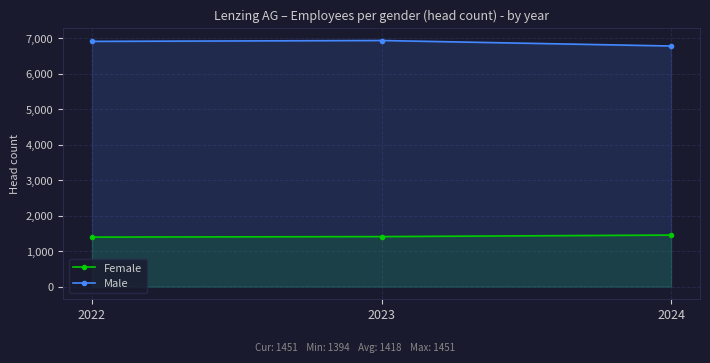

Read the Male value at 2024, to the nearest 50.

6800